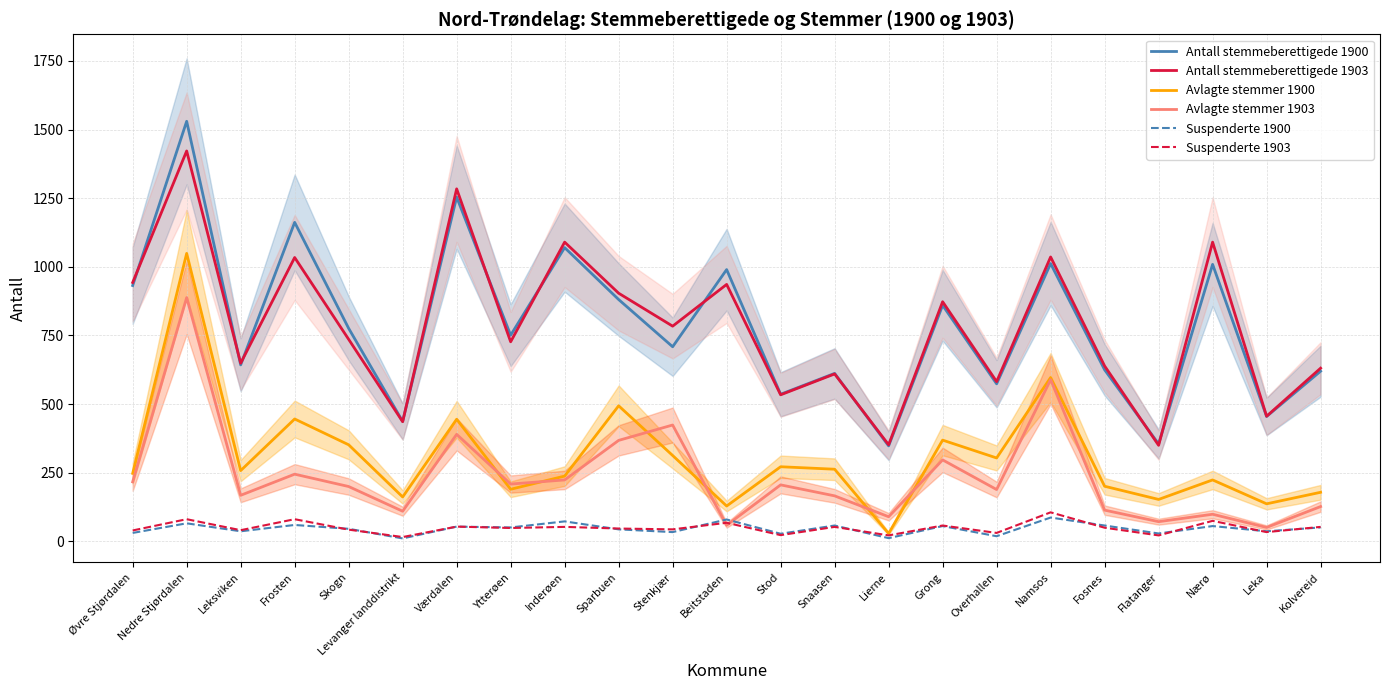

Reading left to right, extract all data points from this chart.

Antall stemmeberettigede 1900: 932	1530	643	1162	776	437	1254	751	1070	881	709	990	536	612	348	860	574	1012	625	355	1009	455	620
Antall stemmeberettigede 1903: 943	1422	649	1034	736	436	1284	727	1090	904	784	936	534	610	352	873	582	1036	639	350	1090	456	631
Avlagte stemmer 1900: 248	1049	258	446	352	162	445	190	238	494	313	129	272	263	29	369	304	597	201	153	224	137	179
Avlagte stemmer 1903: 217	888	168	245	200	110	390	209	224	368	424	59	206	166	90	297	189	589	114	72	99	51	127
Suspenderte 1900: 31	66	37	60	46	11	54	51	73	44	34	80	28	58	12	56	19	87	58	29	56	37	51
Suspenderte 1903: 40	81	41	81	43	16	54	49	53	47	44	68	23	53	22	58	31	106	50	22	75	34	53